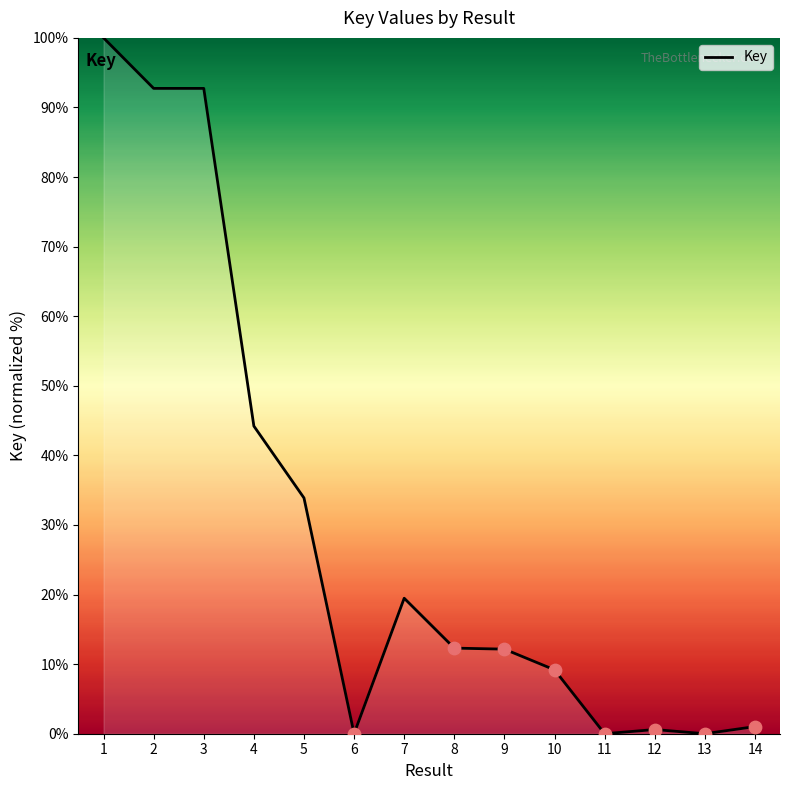

Between 2 and 7, which is larger?

2